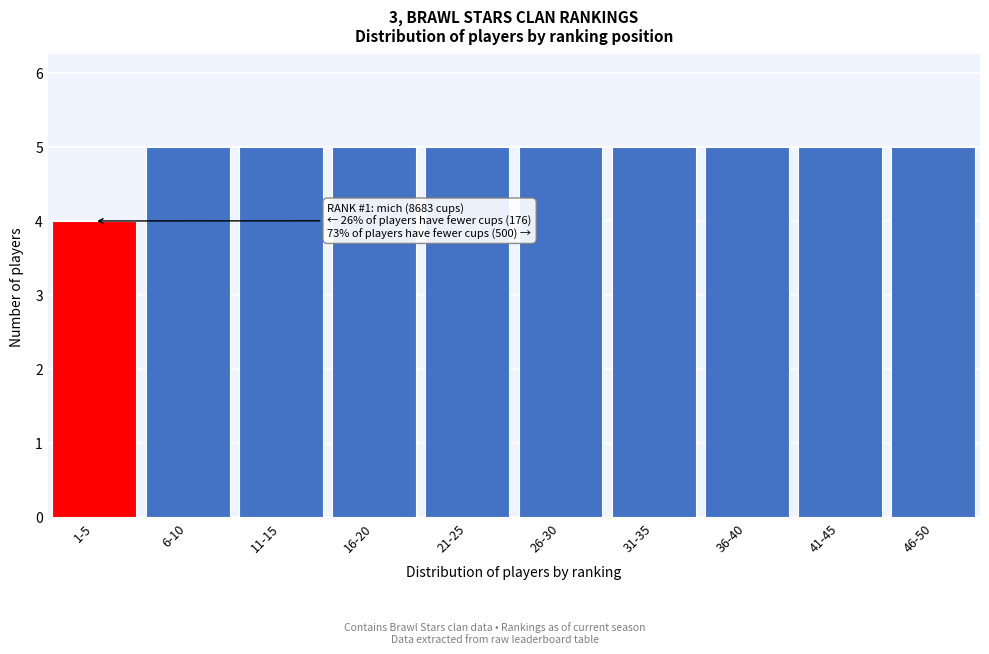

Reading left to right, what are all the values shown in this chart?

4	5	5	5	5	5	5	5	5	5